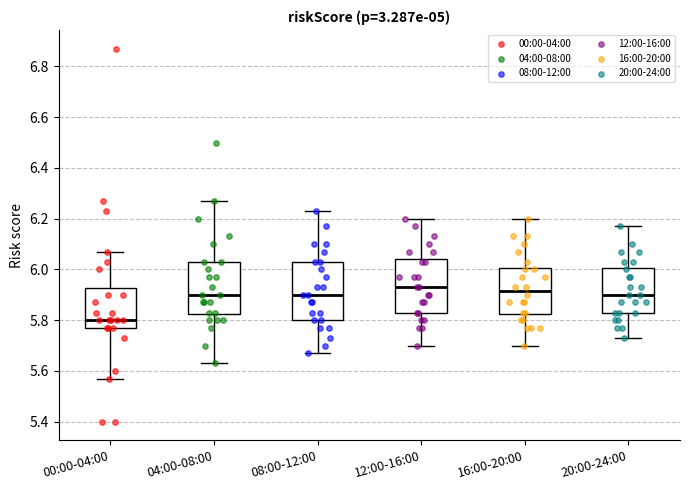

Reading left to right, read every box against the y-axis: the position of its median line, the range the box covers, and the ends of its whiskers. The values are not printed on the chart, so give them approximately, as read against the axis.

00:00-04:00: median 5.80, box 5.78 to 5.92, whiskers 5.58 to 6.08
04:00-08:00: median 5.90, box 5.82 to 6.04, whiskers 5.64 to 6.28
08:00-12:00: median 5.90, box 5.80 to 6.04, whiskers 5.68 to 6.24
12:00-16:00: median 5.94, box 5.84 to 6.04, whiskers 5.70 to 6.20
16:00-20:00: median 5.92, box 5.82 to 6.00, whiskers 5.70 to 6.20
20:00-24:00: median 5.90, box 5.84 to 6.00, whiskers 5.74 to 6.18